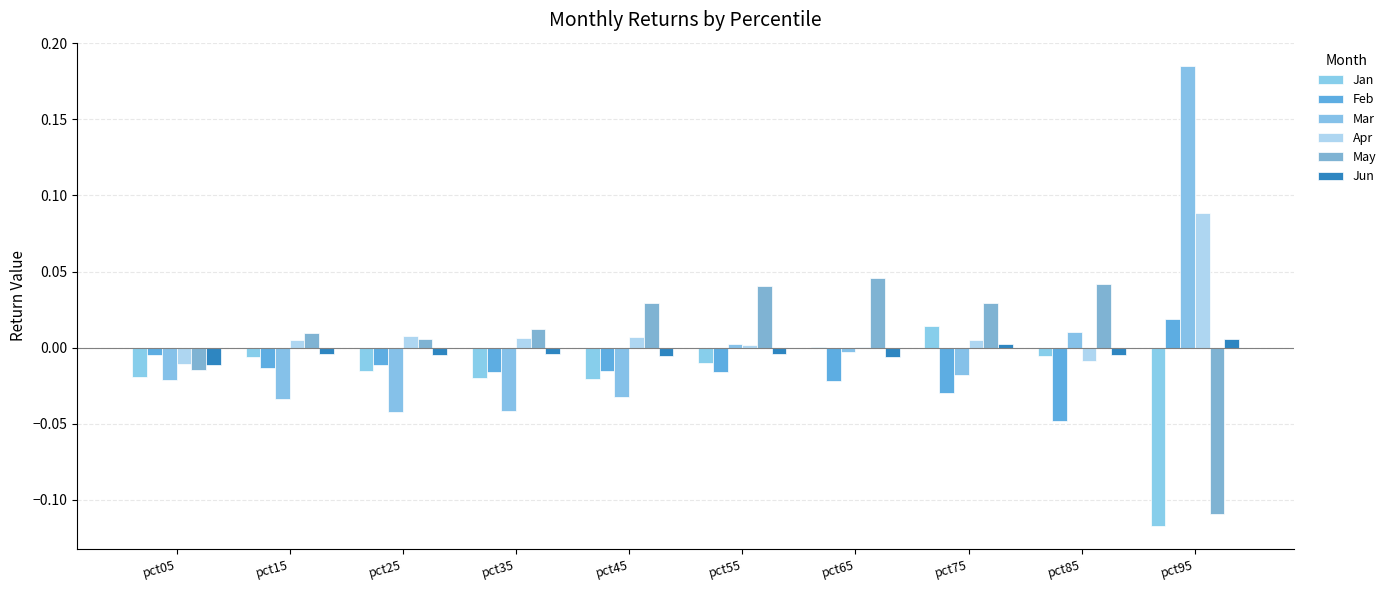

How many values in the Feb series exceed 0?

1